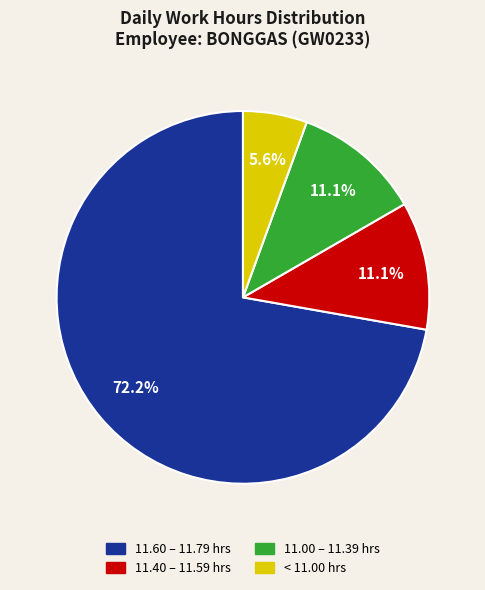

To the nearest percent, what is the average slice percentage?

25%